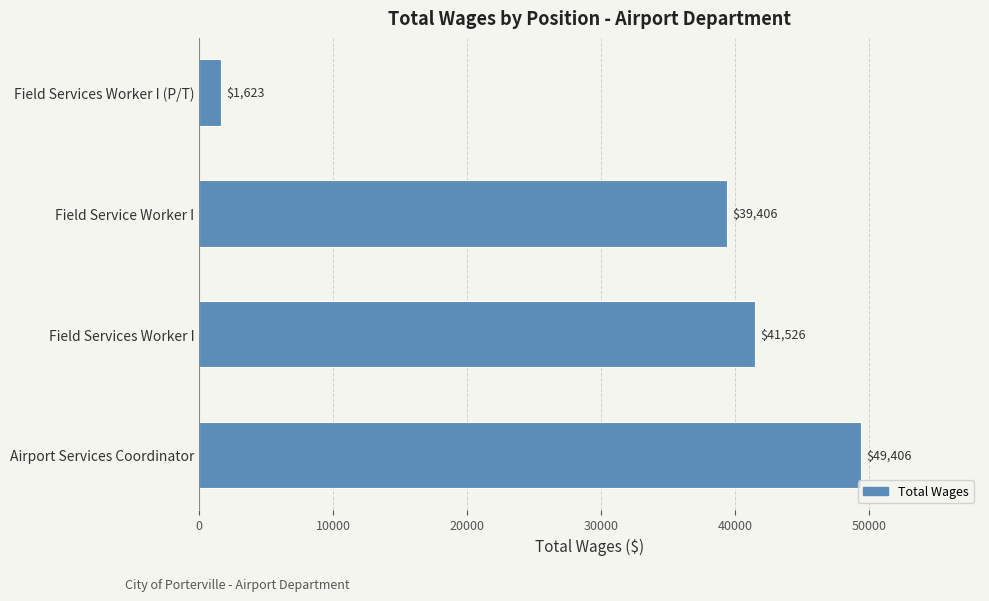

Reading bottom to top, what are all the values shown in this chart?

49406	41526	39406	1623